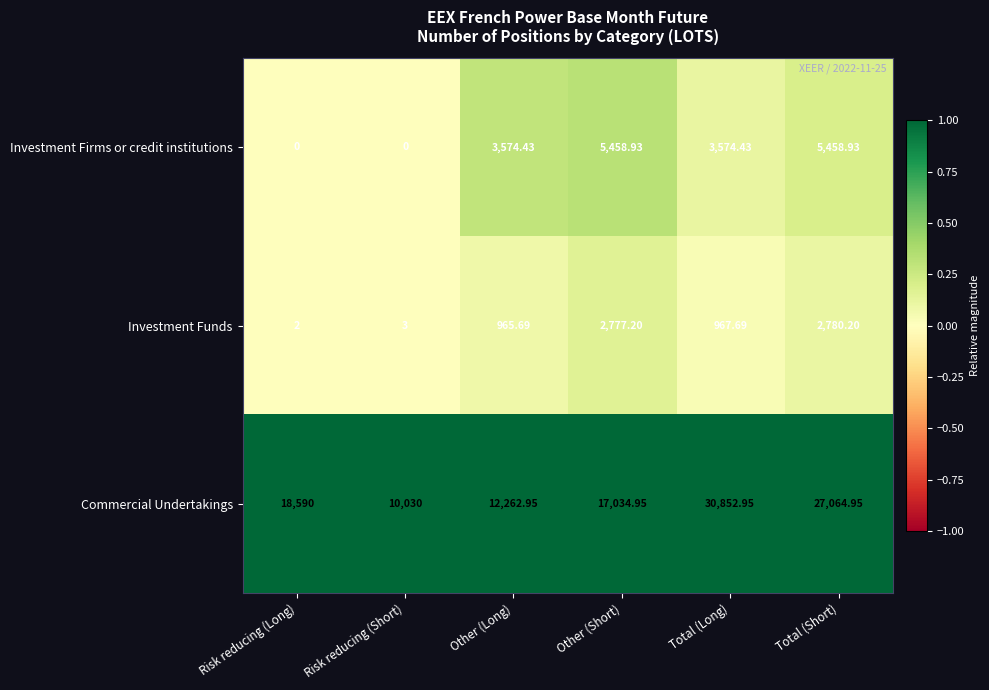

Which series has the largest total across all categories?

Commercial Undertakings